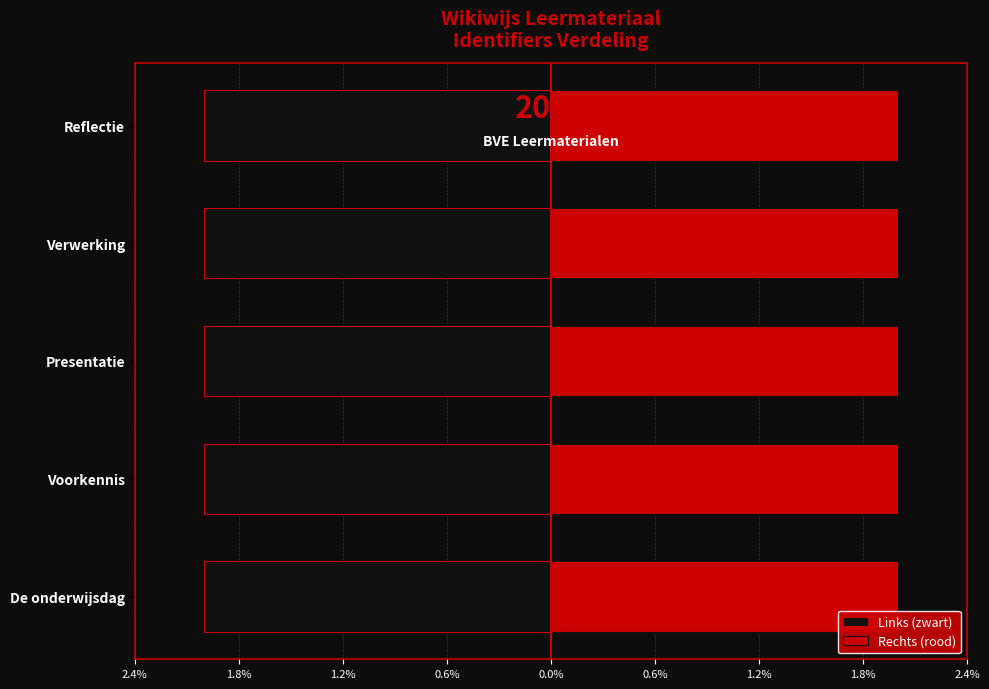

Between De onderwijsdag and Verwerking, which series saw the biggest shift?

Links (zwart)